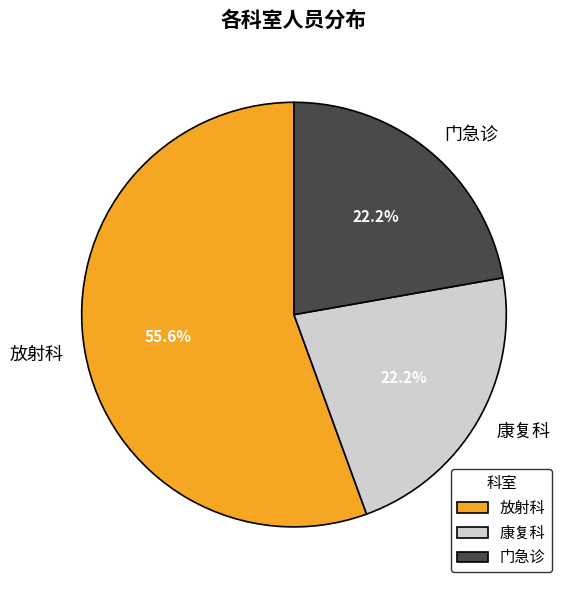

Which slice is the largest?

放射科